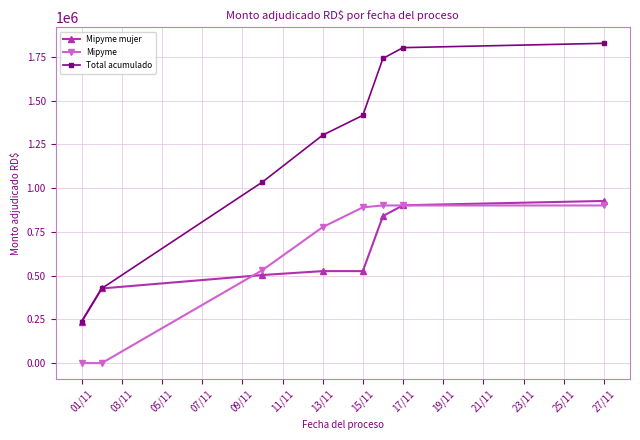

True or false: Mipyme mujer has more than 2 interior local peaks.

False